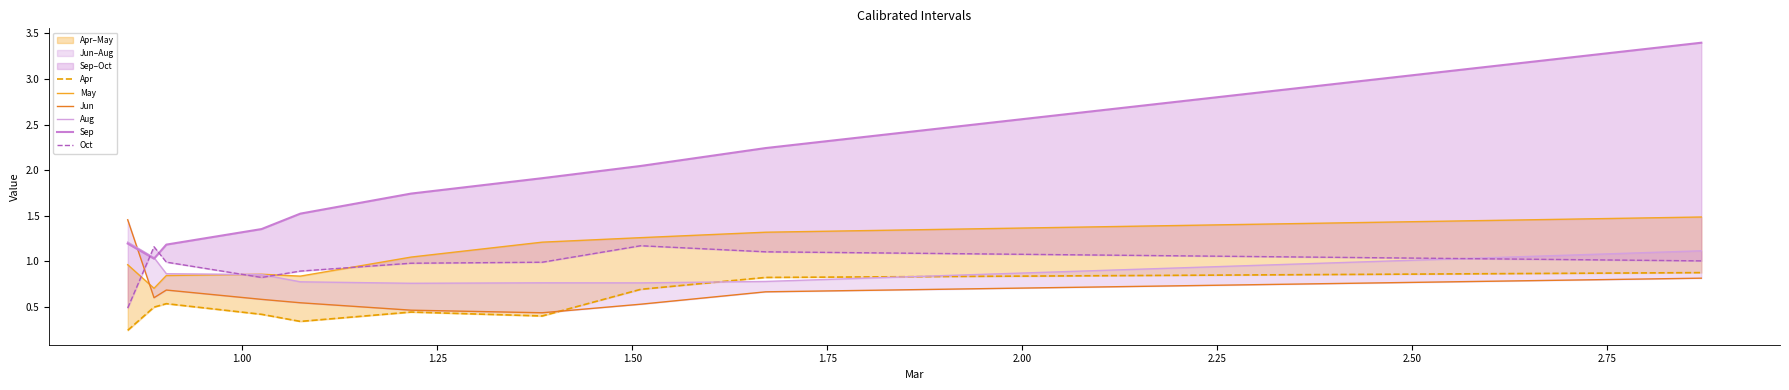

Is it true that Apr equals 1.2 at 2.75?

False